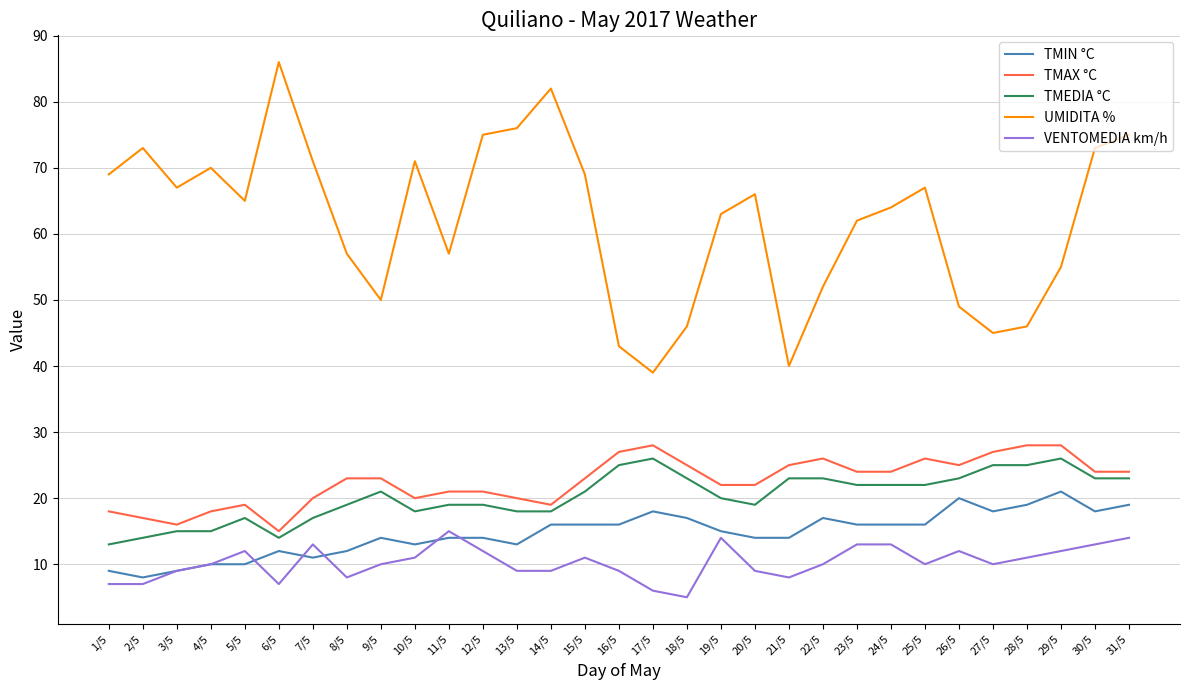

True or false: TMAX °C has more than 0 interior local peaks.

True